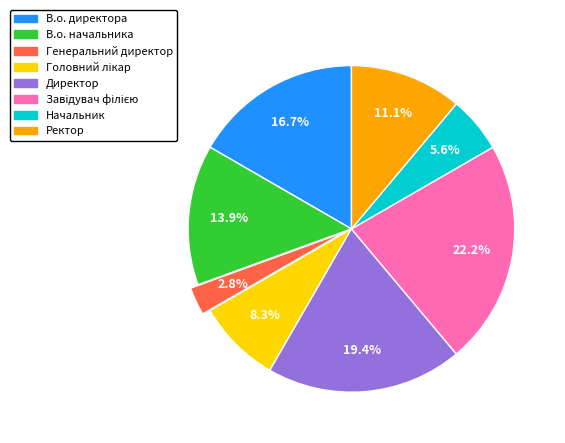

The Директор slice represents 19% of the pie. True or false?

True